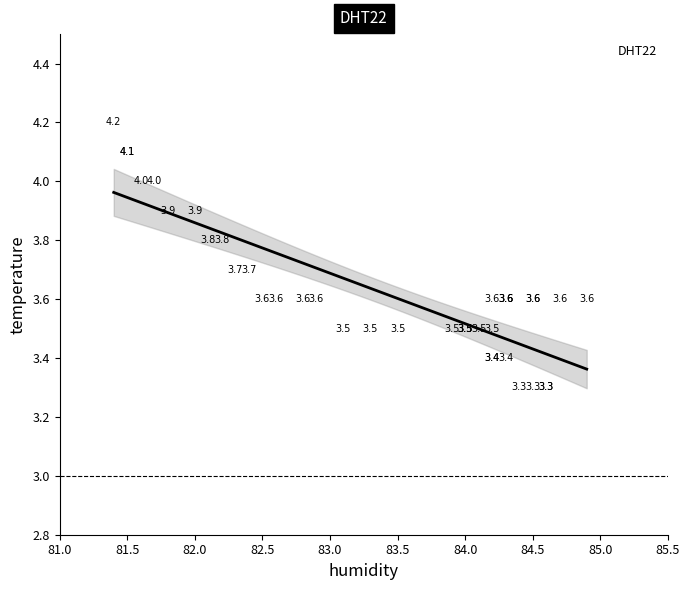

What Y value in the scatter plot is closest to 3?

3.3